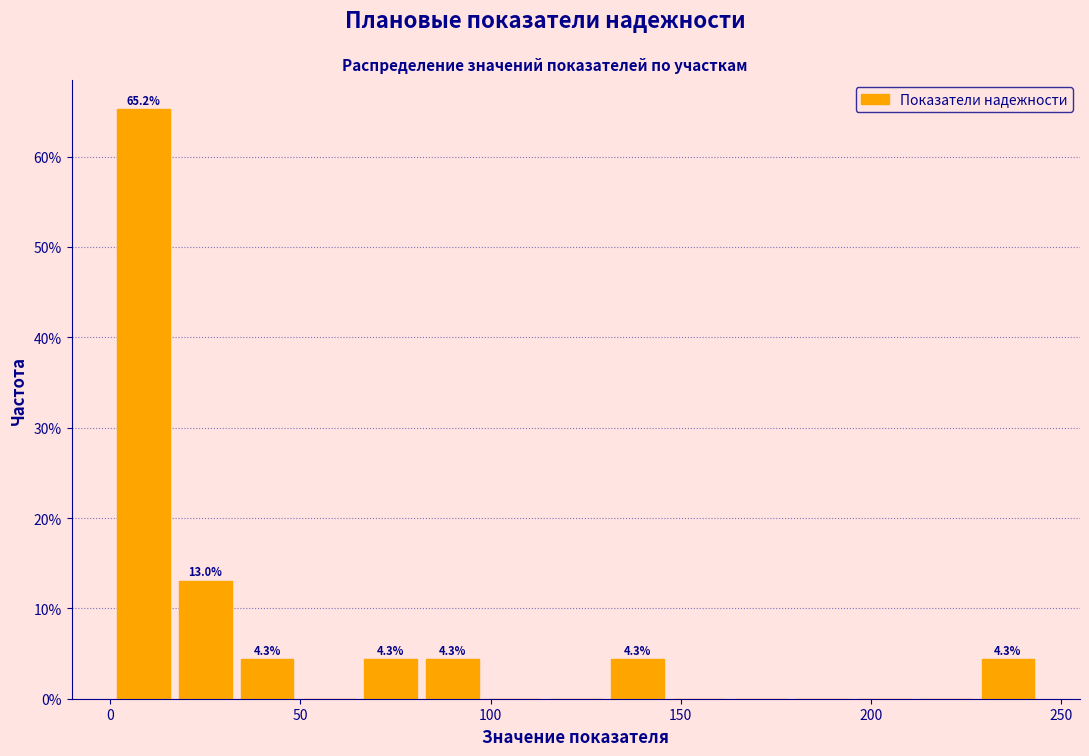

Around what value on the x-axis is the tallest bar? Give the approximate position of its centre, as read against the axis.

10